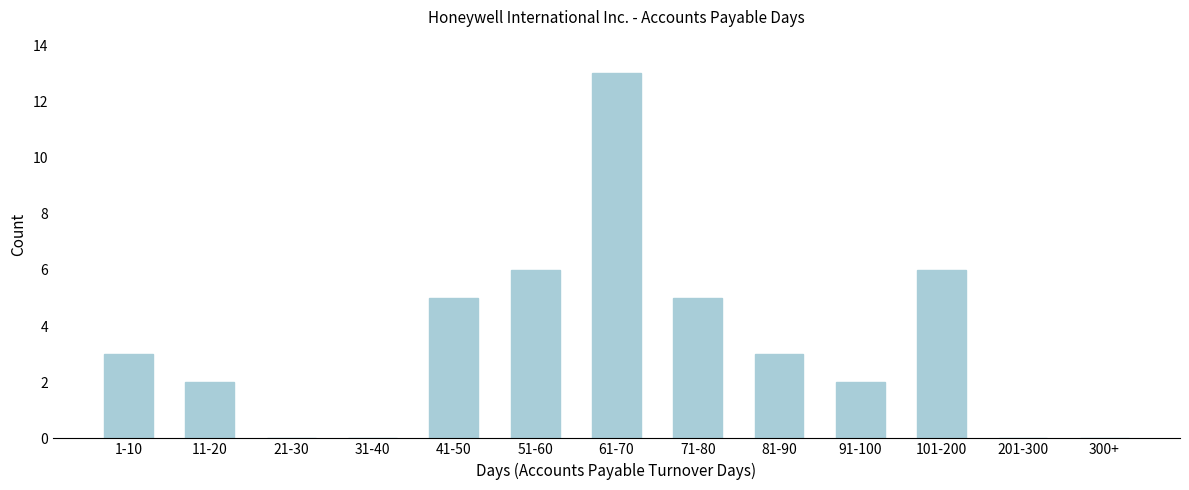

Reading left to right, list all the values displayed in this chart.

1-10=3	11-20=2	21-30=0	31-40=0	41-50=5	51-60=6	61-70=13	71-80=5	81-90=3	91-100=2	101-200=6	201-300=0	300+=0